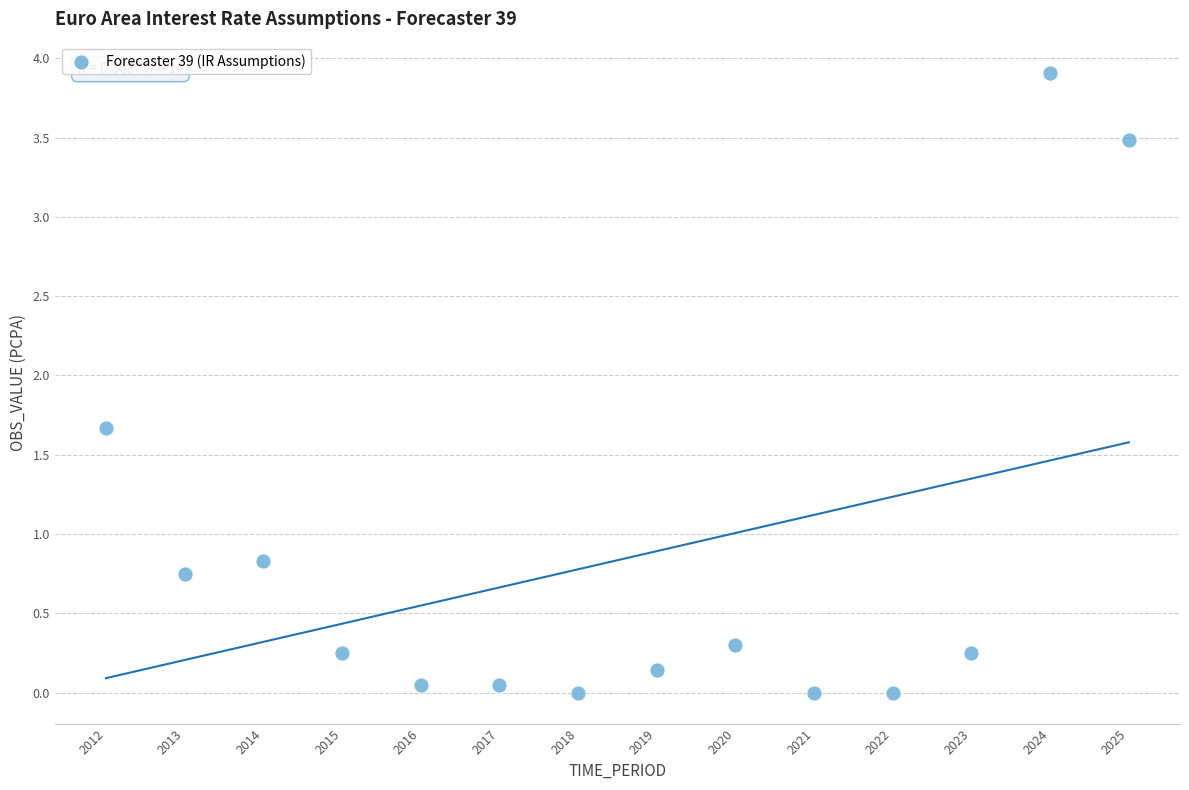

What is the range of Y values (max minus min)?

3.9